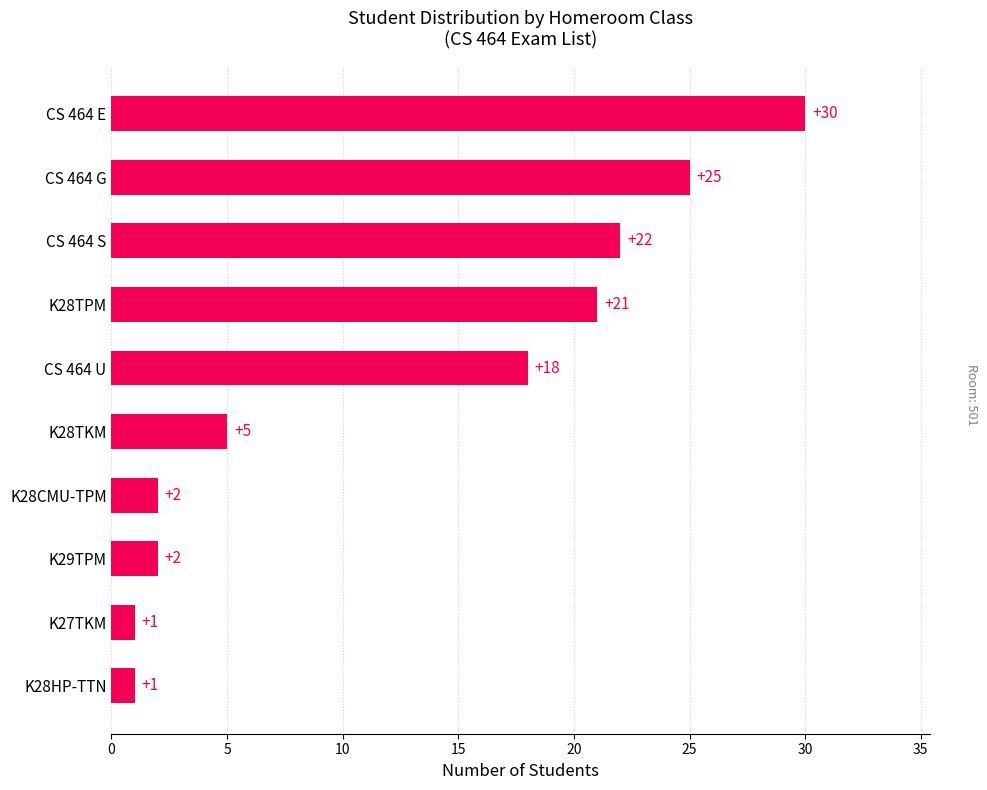

What is the difference between the maximum and second lowest values?

29